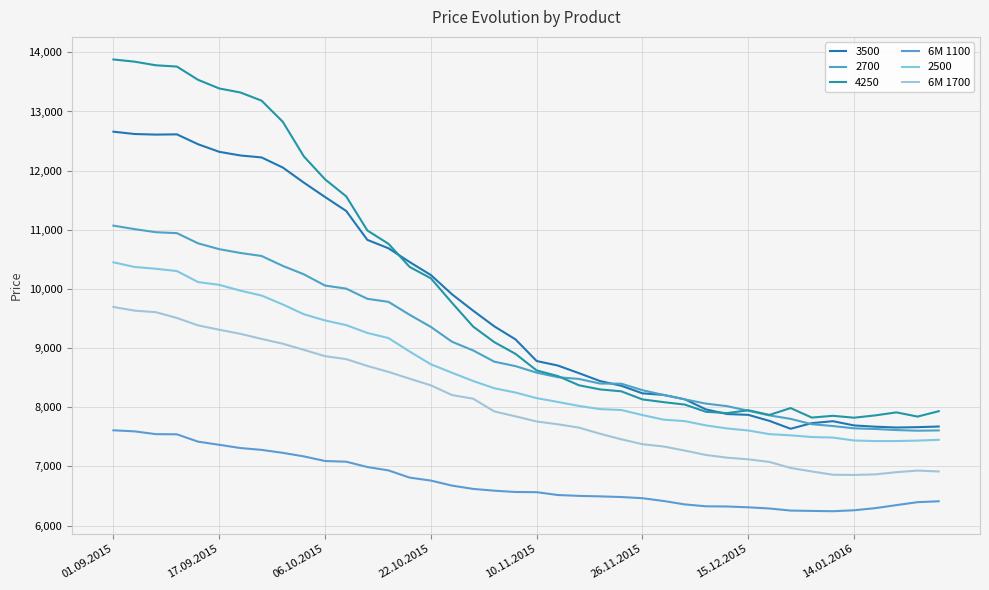

How many lines are shown in the chart?

6